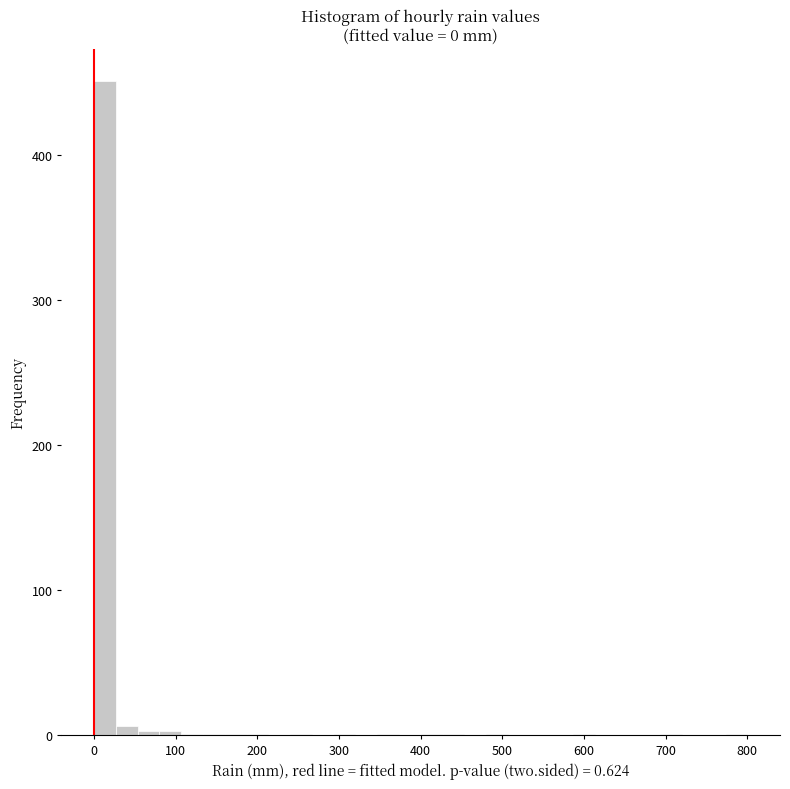

Around what value on the x-axis is the tallest bar? Give the approximate position of its centre, as read against the axis.

10